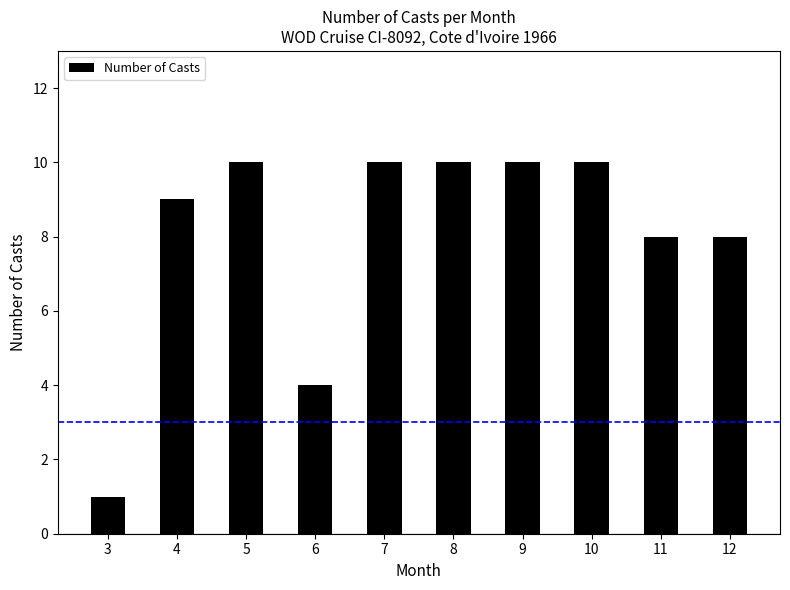

Count the values in the range 8 to 10.

8